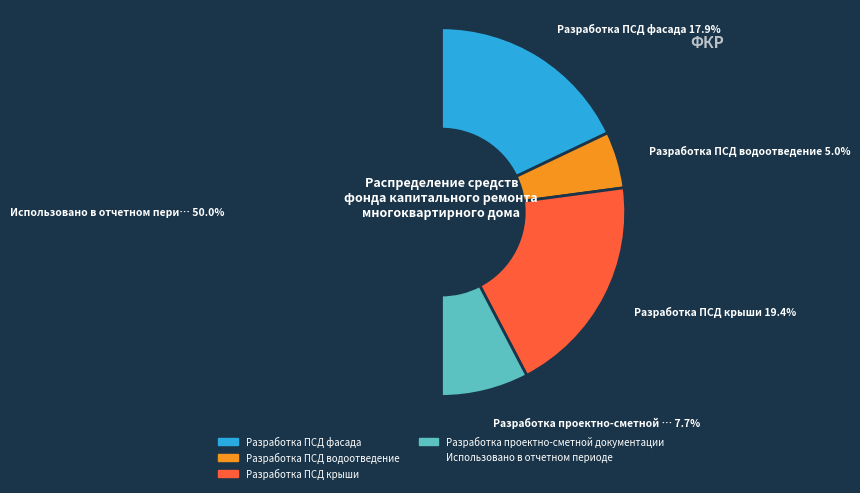

Rank the categories by value from lowest to highest.

Разработка ПСД водоотведение, Разработка проектно-сметной документации, Разработка ПСД фасада, Разработка ПСД крыши, Использовано в отчетном периоде